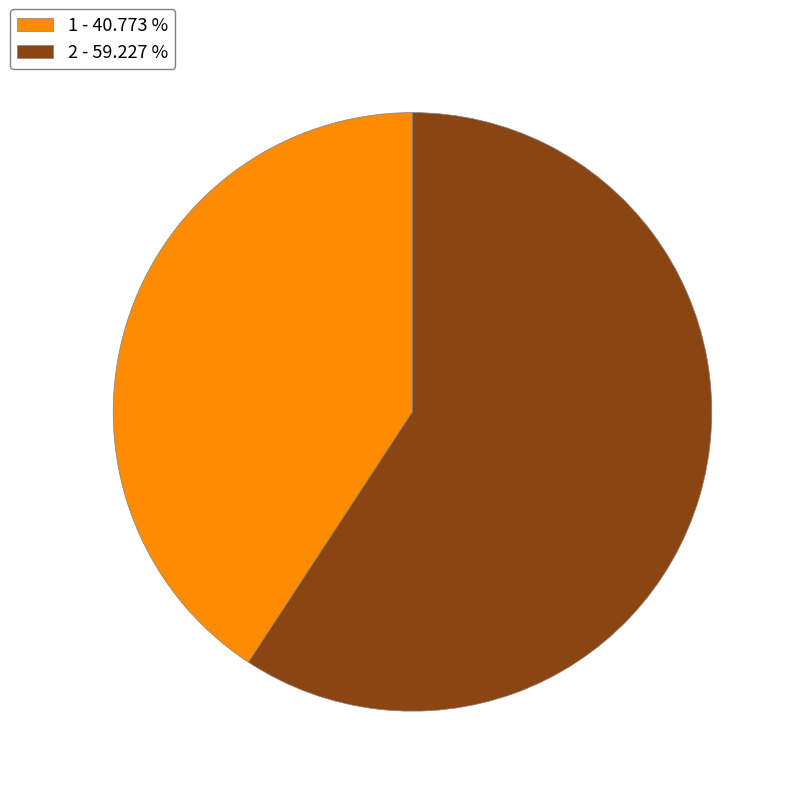

Which has a higher value, 2 - 59.227 % or 1 - 40.773 %?

2 - 59.227 %